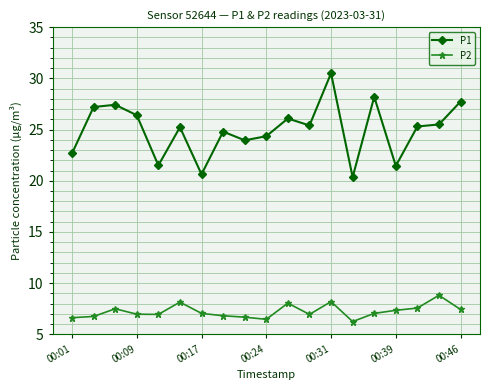

List the series in order of their overall mean, lowest first.

P2, P1